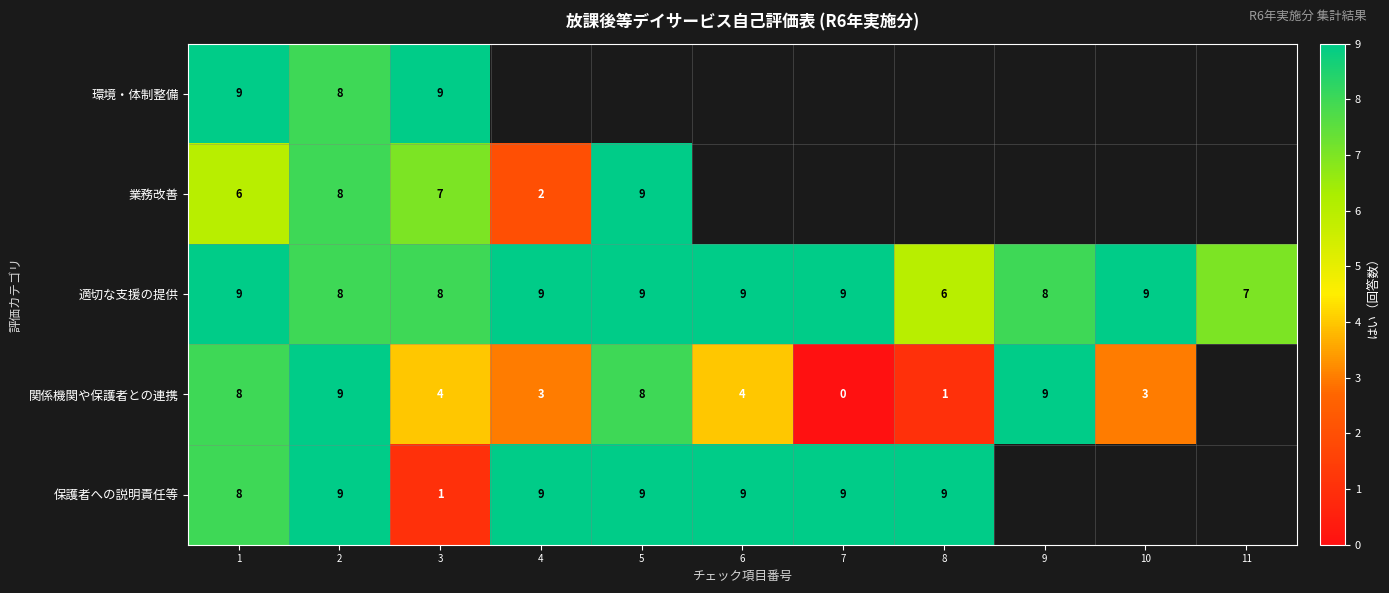

The 適切な支援の提供 series shows 13 at 9. True or false?

False